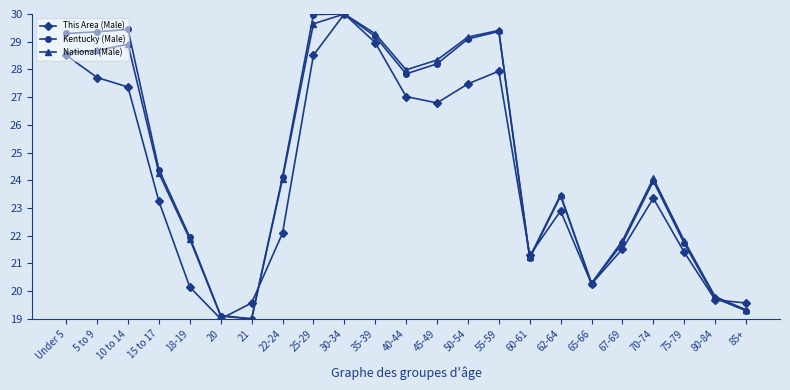

Reading left to right, transcribe all the data shown in this chart.

This Area (Male): 28.5	27.7	27.4	23.2	20.1	19.0	19.6	22.1	28.5	30.0	29.0	27.0	26.8	27.5	27.9	21.3	22.9	20.3	21.5	23.4	21.4	19.7	19.6
Kentucky (Male): 29.3	29.4	29.4	24.4	21.9	19.1	19.0	24.1	30.0	30.0	29.2	27.8	28.2	29.1	29.4	21.2	23.4	20.3	21.7	24.0	21.7	19.7	19.3
National (Male): 28.6	28.7	28.9	24.3	21.9	19.1	19.0	24.1	29.6	30.0	29.3	28.0	28.3	29.2	29.4	21.2	23.5	20.3	21.8	24.1	21.8	19.8	19.3